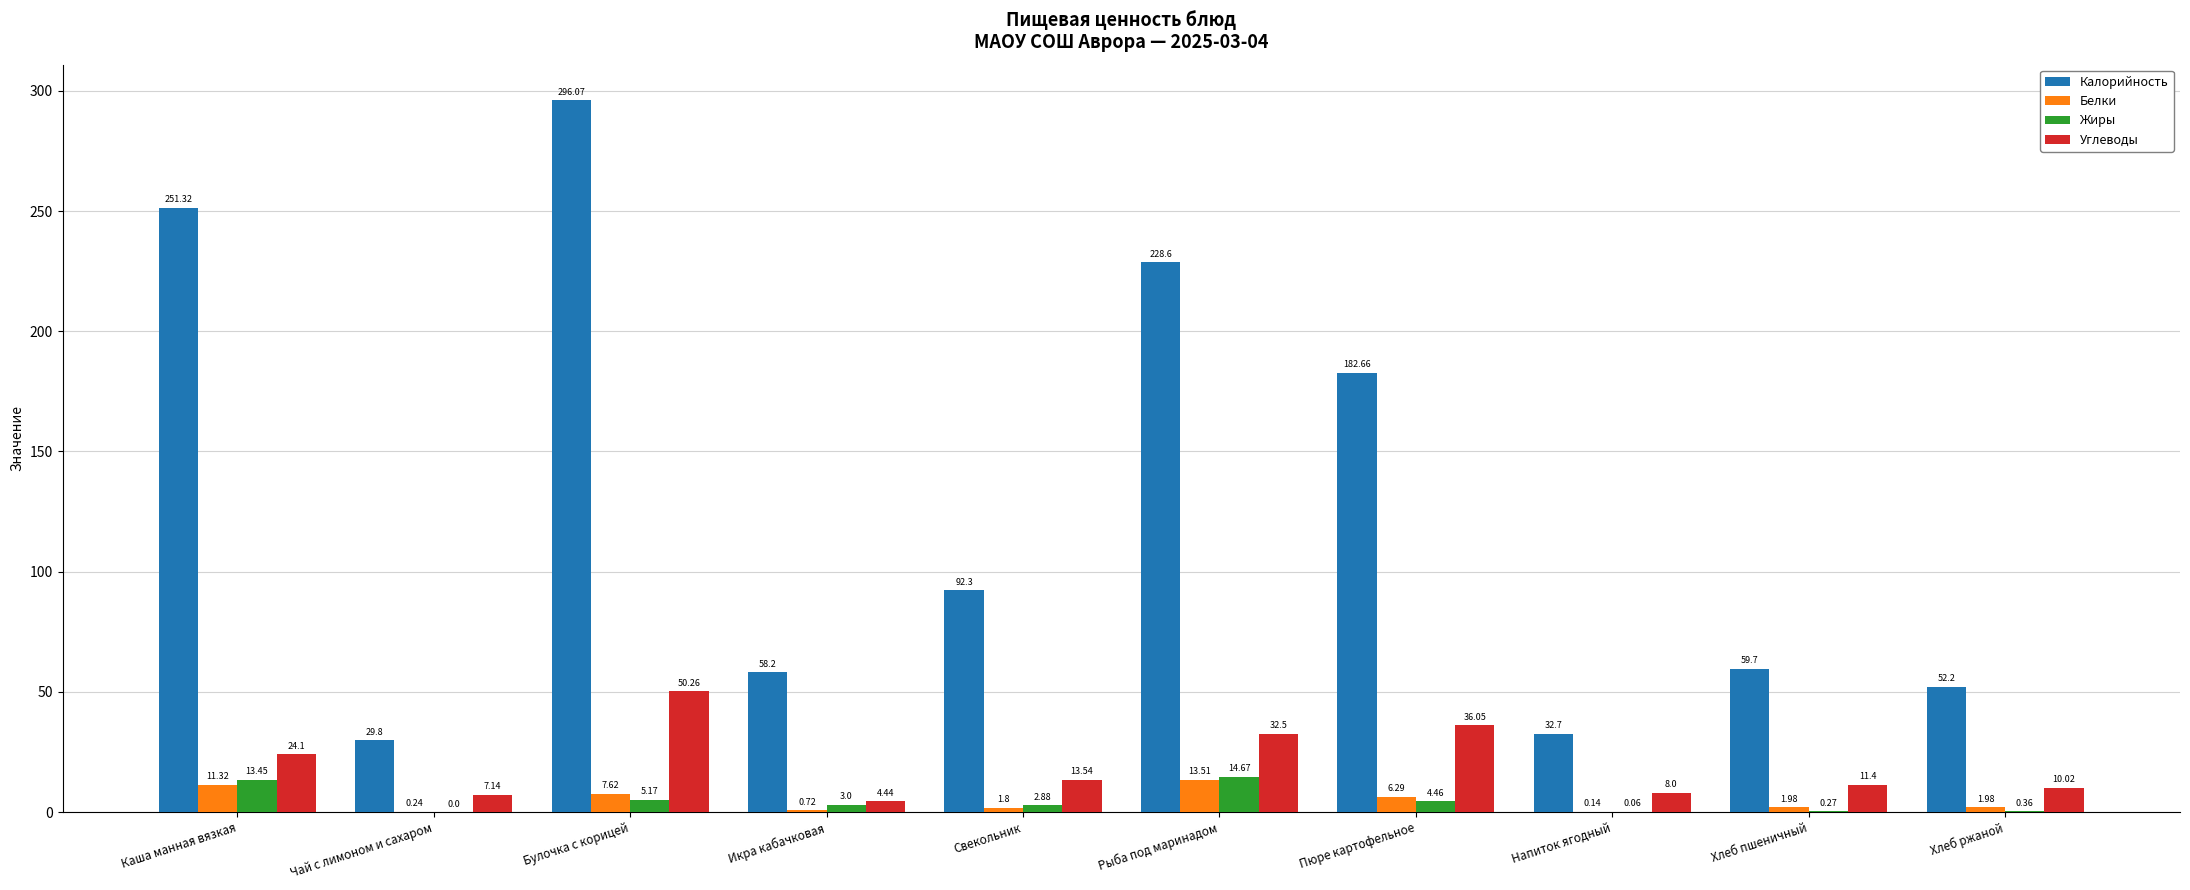

Where does the Белки series first go above 1?

Каша манная вязкая